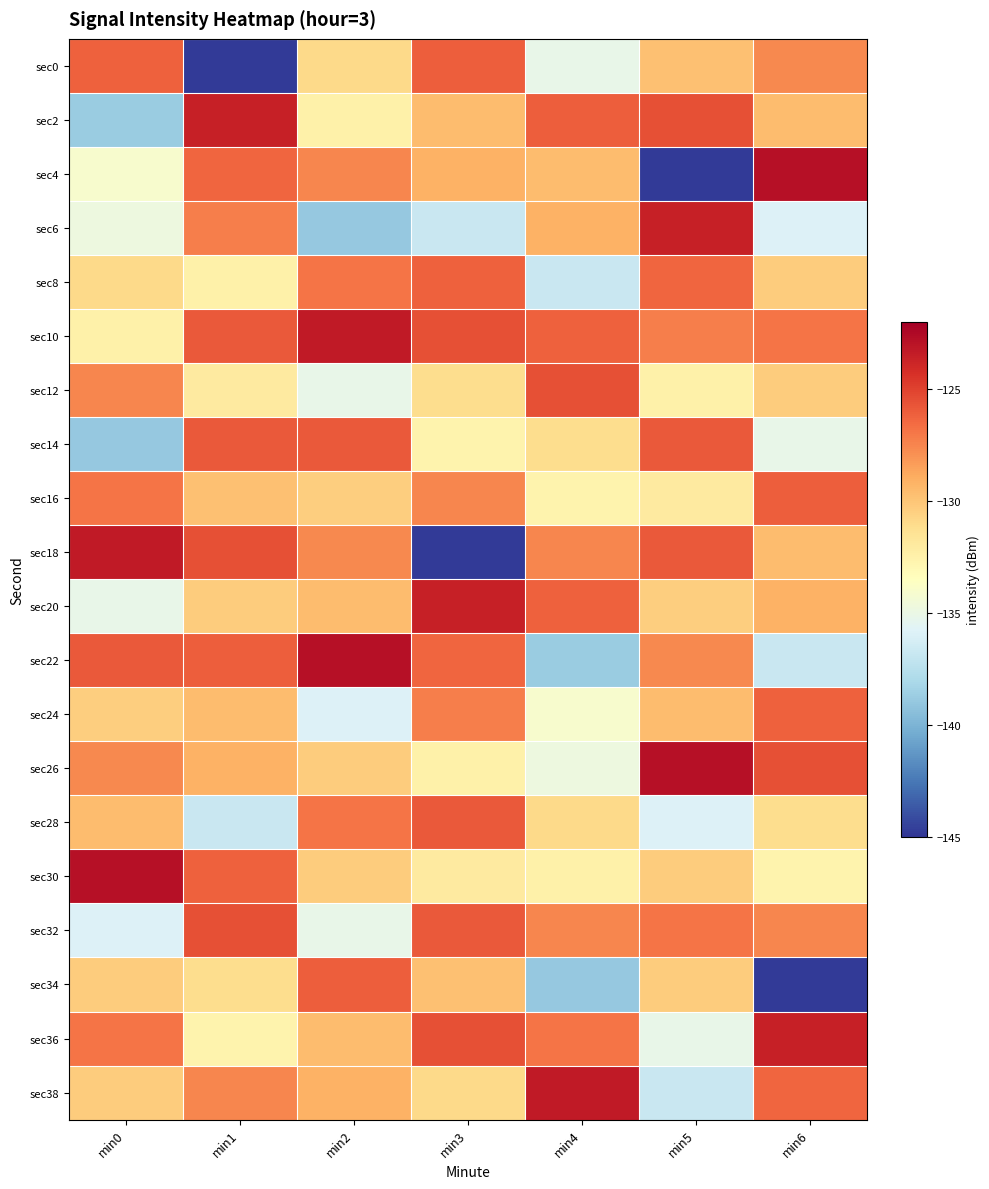

At which category is the sum across all series the highest?

min1